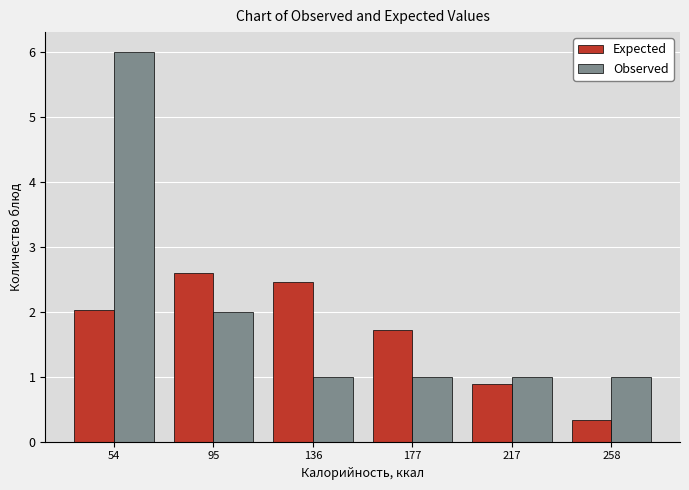

In the Observed series, which range on the x-axis has the tallest bar?

35 to 75